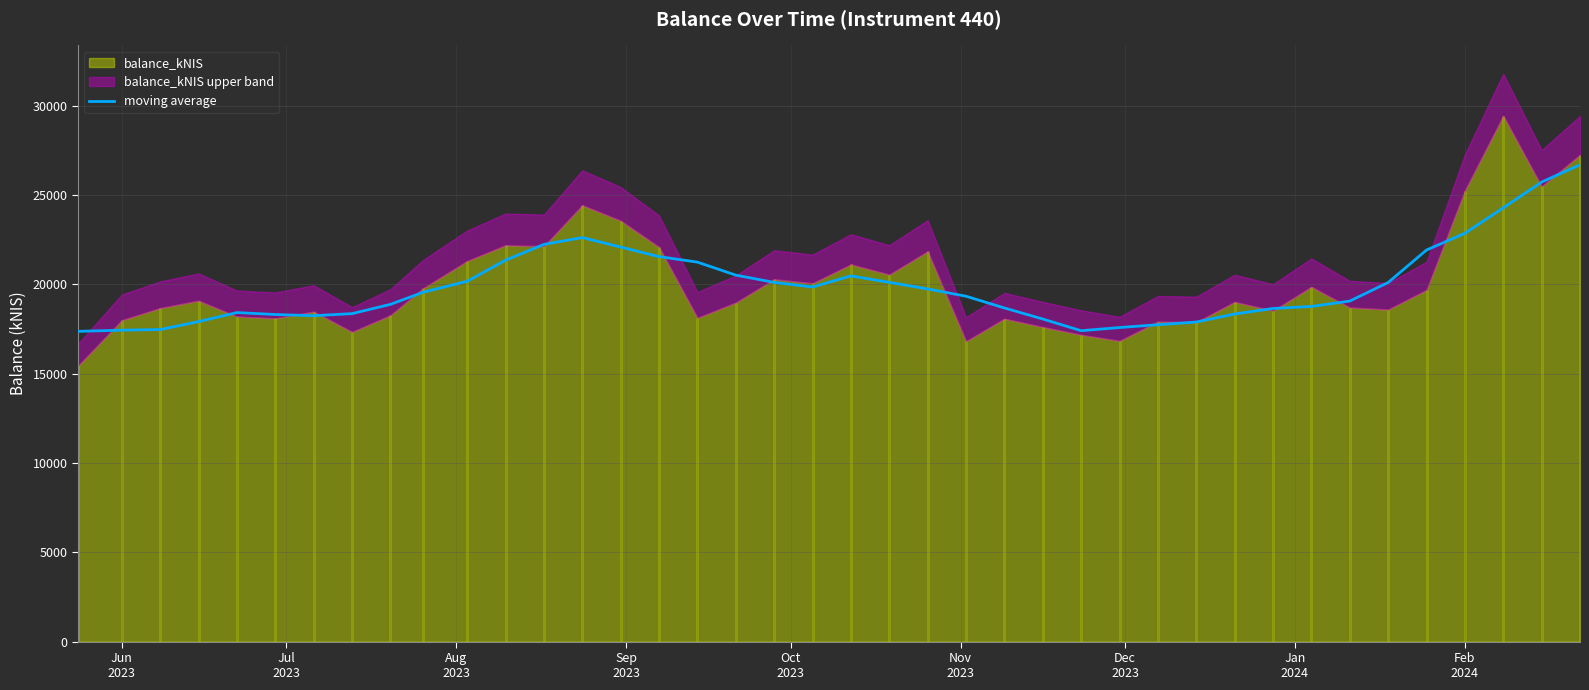

What is the minimum value for moving average?

17364.0